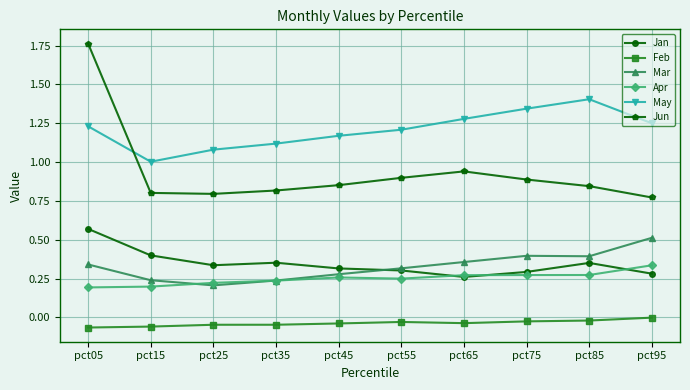

What are all the series names shown in the legend?

Jan, Feb, Mar, Apr, May, Jun